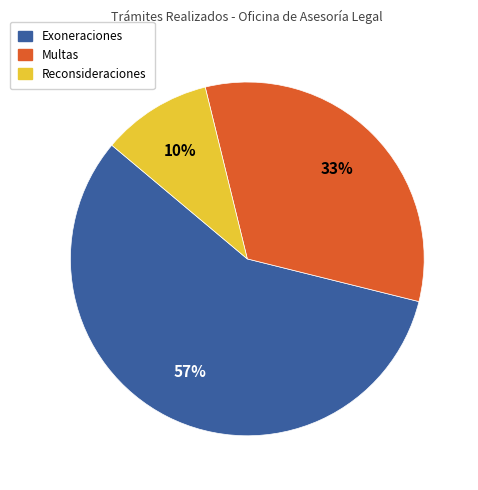

Count the number of slices in the pie.

3